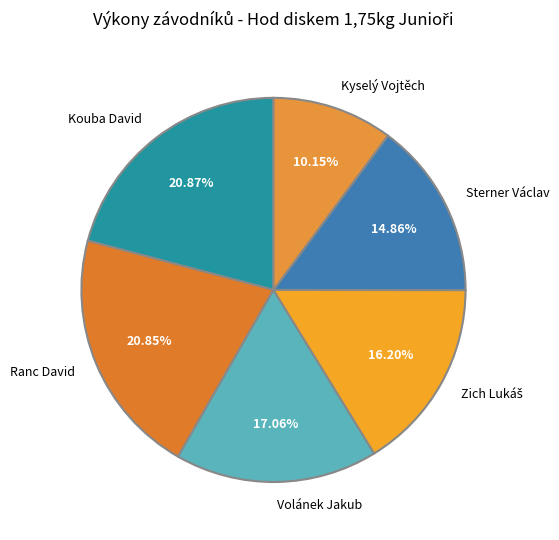

To the nearest percent, what is the difference between the Kyselý Vojtěch and Volánek Jakub slice percentages?

7%